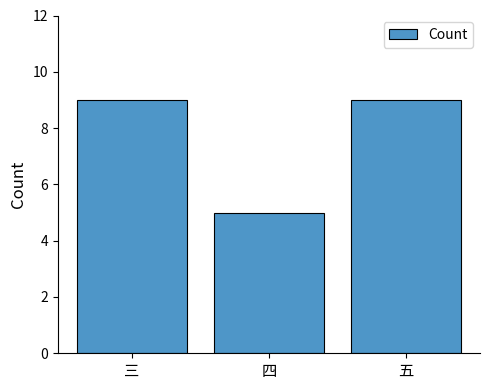

Which label corresponds to the smallest value in the chart?

四